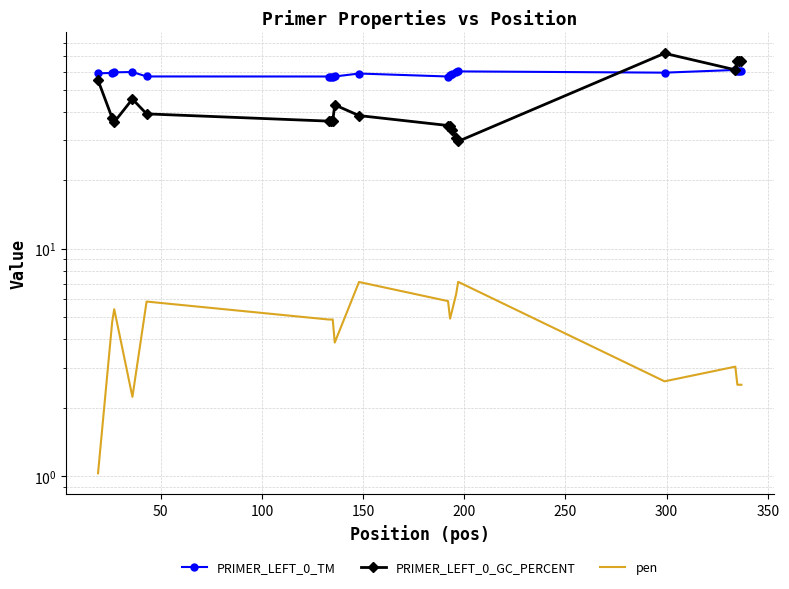

The value of PRIMER_LEFT_0_GC_PERCENT at 14 is 46.9. True or false?

False